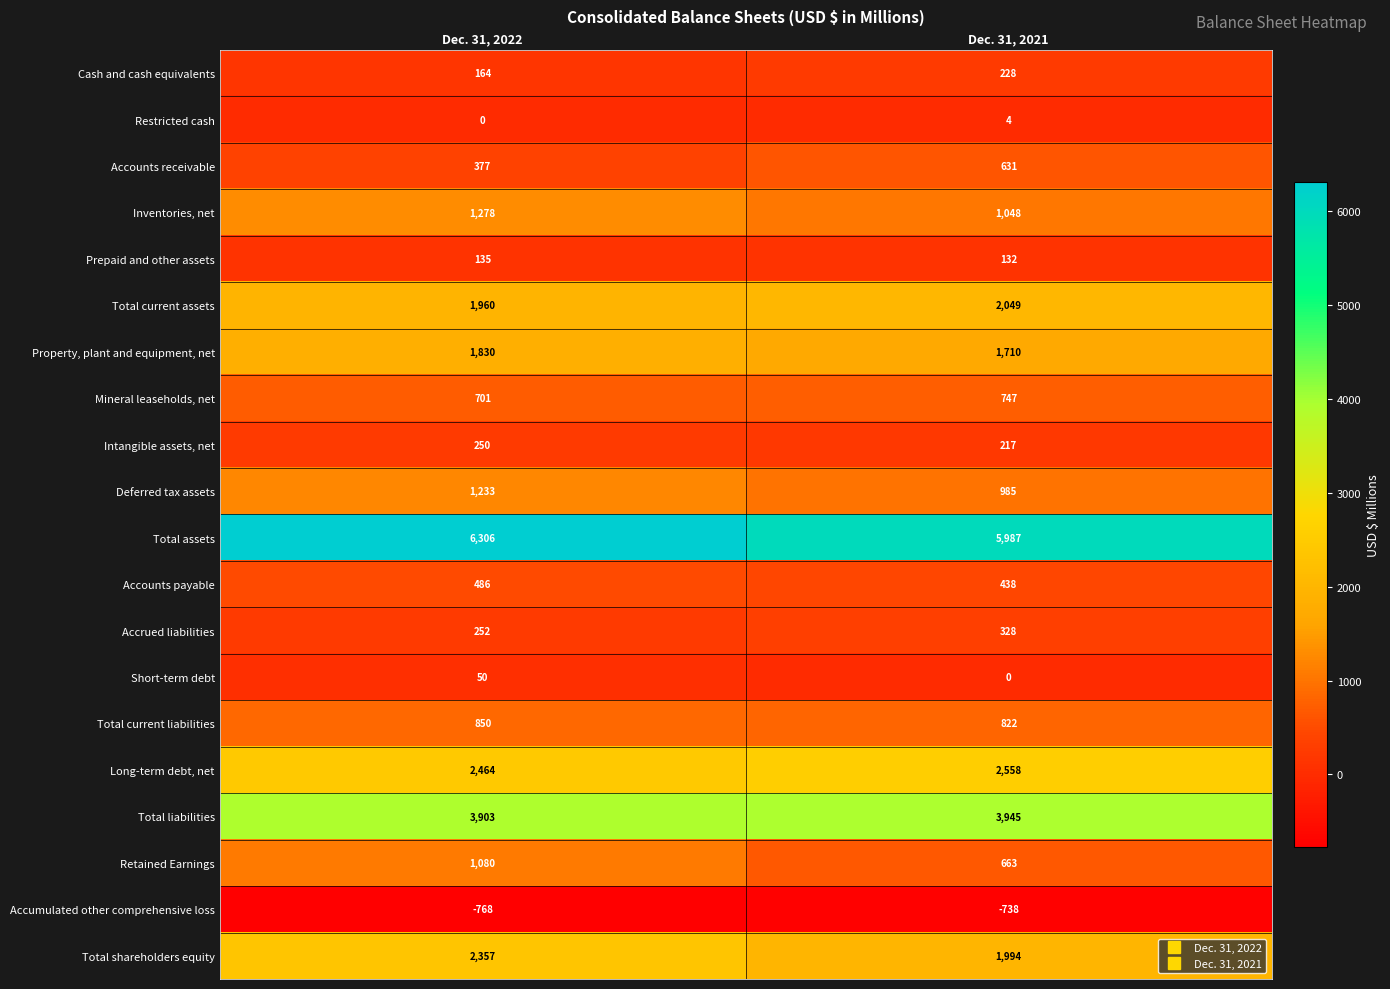

What is the difference between the maximum and minimum values in the Total current liabilities series?

28